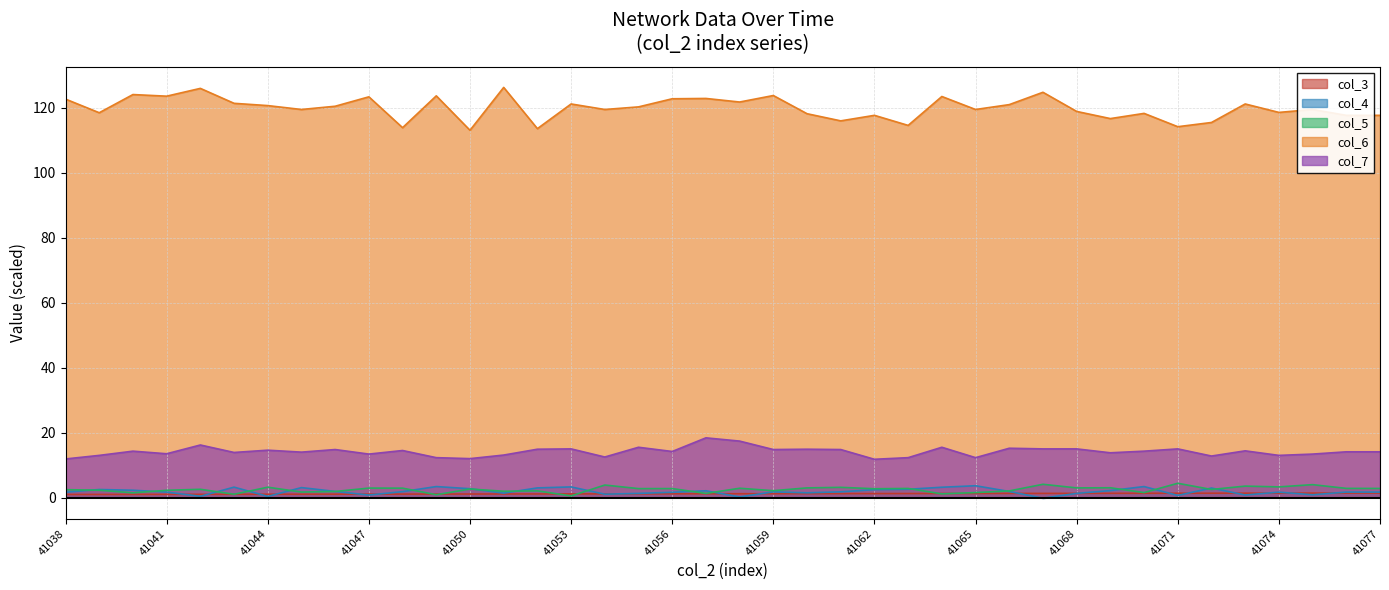

Reading left to right, extract all data points from this chart.

col_3: 1.0	1.0	1.0	1.0	1.0	1.0	1.0	1.0	1.1	1.1	1.1	1.1	1.1	1.1	1.1	1.1	1.1	1.2	1.2	1.2	1.2	1.2	1.2	1.2	1.2	1.2	1.3	1.3	1.3	1.3	1.3	1.3	1.3	1.3	1.4	1.4	1.4	1.4	1.4	1.4
col_4: 1.7	2.5	2.3	1.7	0.4	3.2	0.4	3.1	1.9	0.8	1.8	3.4	2.7	1.4	3.0	3.3	1.0	1.3	1.6	2.1	0.2	1.8	1.5	1.8	2.4	2.6	3.2	3.7	1.9	-0.2	1.3	2.2	3.4	0.7	3.0	0.8	1.7	0.9	1.7	1.7
col_5: 2.5	2.3	1.5	2.2	2.6	1.0	3.2	1.7	1.9	2.9	2.9	0.9	2.6	2.0	2.1	0.5	3.9	2.8	2.8	1.3	2.9	2.1	3.0	3.2	2.7	2.8	1.2	1.5	2.1	4.1	3.0	3.0	1.5	4.4	2.5	3.5	3.3	4.0	2.8	2.8
col_6: 122.7	118.5	124.1	123.6	126.0	121.4	120.7	119.5	120.5	123.4	113.9	123.7	113.1	126.3	113.6	121.2	119.5	120.3	122.8	122.9	121.8	123.8	118.2	116.0	117.7	114.6	123.5	119.5	121.0	124.8	118.9	116.7	118.3	114.2	115.5	121.2	118.6	119.5	117.7	117.7
col_7: 11.9	13.0	14.3	13.5	16.2	13.9	14.6	14.0	14.8	13.4	14.5	12.3	12.0	13.1	14.9	15.0	12.5	15.5	14.2	18.4	17.4	14.8	14.9	14.8	11.8	12.3	15.5	12.3	15.2	15.0	15.0	13.8	14.3	15.0	12.8	14.4	13.0	13.4	14.1	14.1